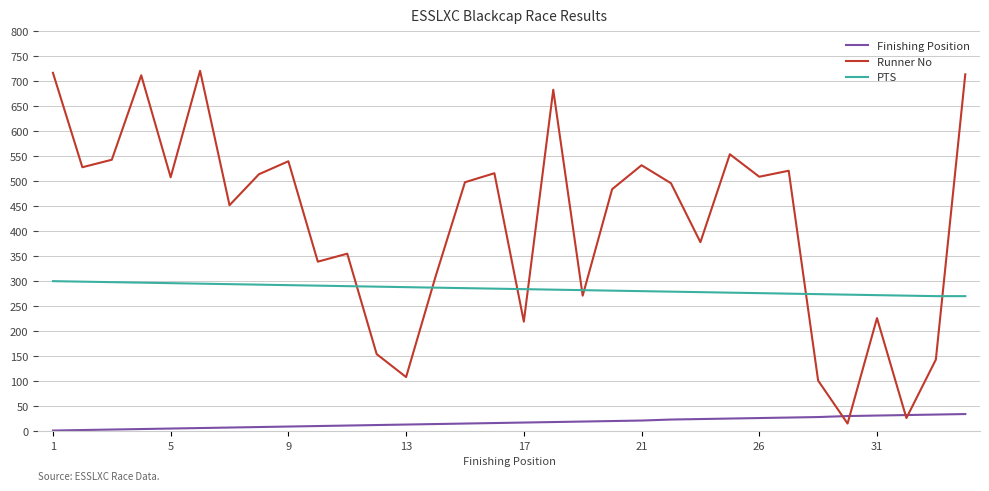

True or false: PTS and Finishing Position cross at least once.

False